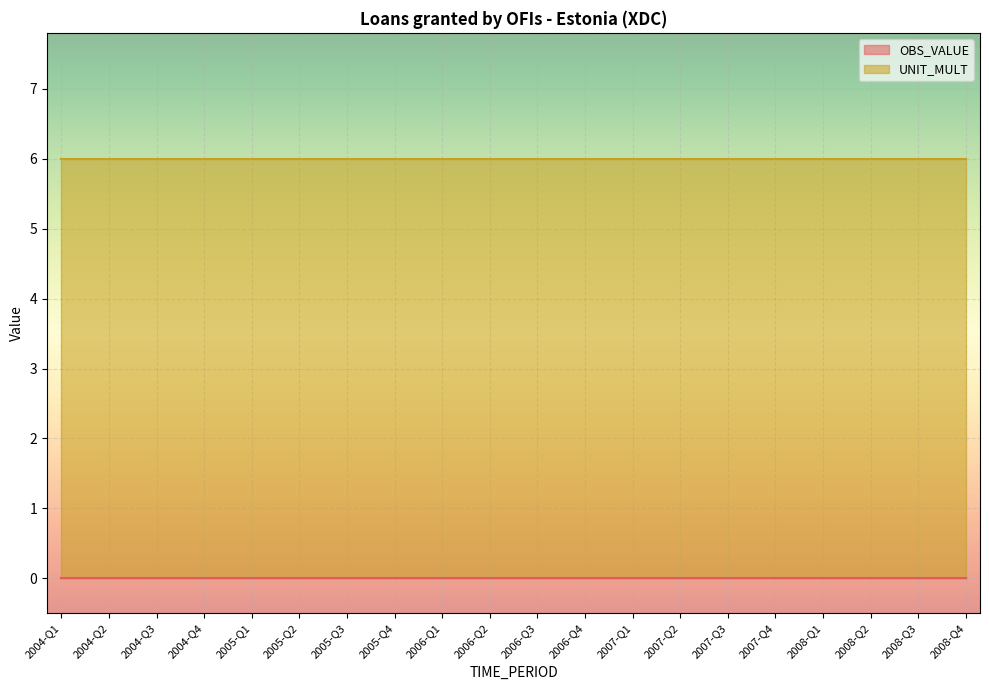

At which label is UNIT_MULT closest to 6?

2004-Q1